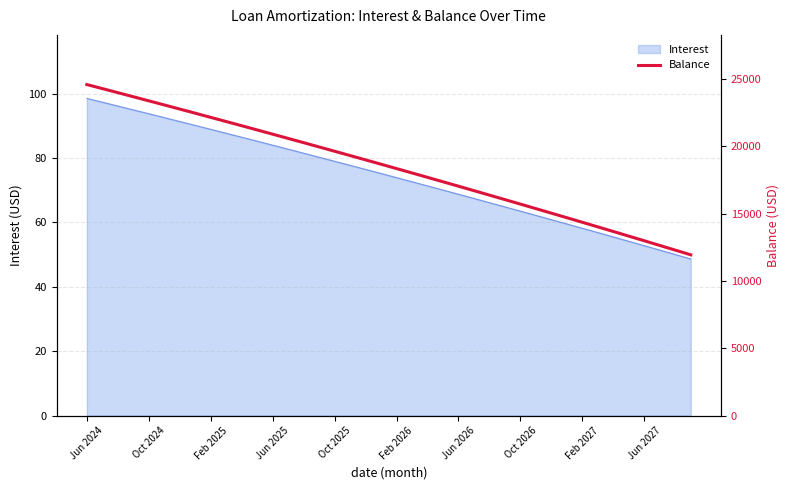

Is it true that Interest equals 98.5 at Jun 2024?

True